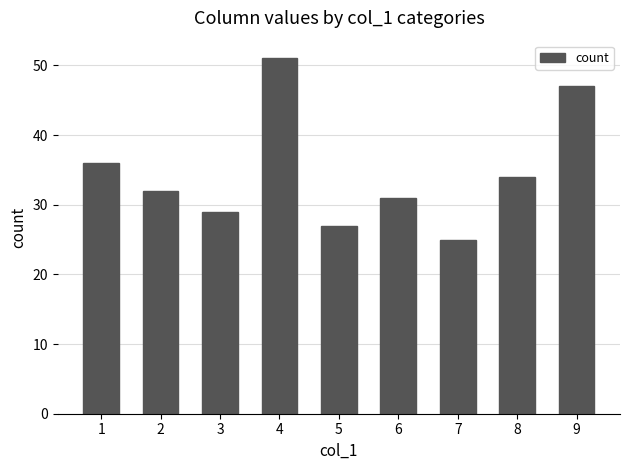

Count the number of data series in this chart.

1